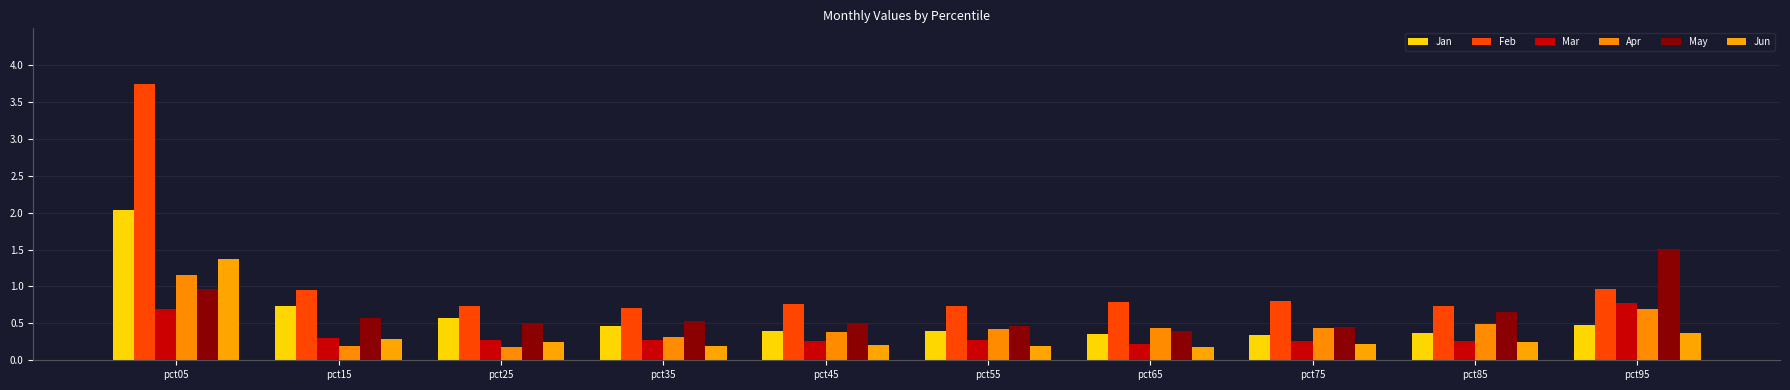

The May series shows 0.6 at pct65. True or false?

False